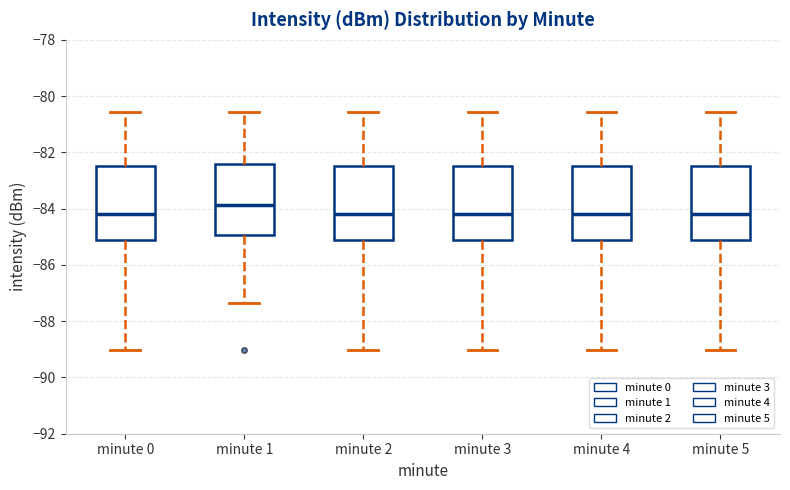

Reading left to right, transcribe this box plot: for each box, give where its median line is, the range the box spans, and where its two whiskers end, as read against the y-axis. The values are not printed on the chart, so give them approximately, as read against the axis.

minute 0: median -84.2, box -85.2 to -82.4, whiskers -89.0 to -80.6
minute 1: median -83.8, box -85.0 to -82.4, whiskers -87.4 to -80.6
minute 2: median -84.2, box -85.2 to -82.4, whiskers -89.0 to -80.6
minute 3: median -84.2, box -85.2 to -82.4, whiskers -89.0 to -80.6
minute 4: median -84.2, box -85.2 to -82.4, whiskers -89.0 to -80.6
minute 5: median -84.2, box -85.2 to -82.4, whiskers -89.0 to -80.6